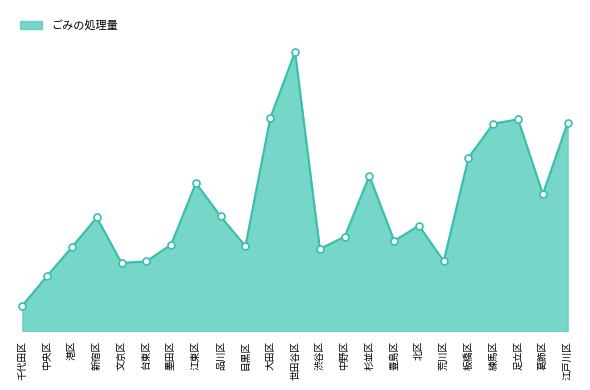

What is the smallest value displayed?

16441.0